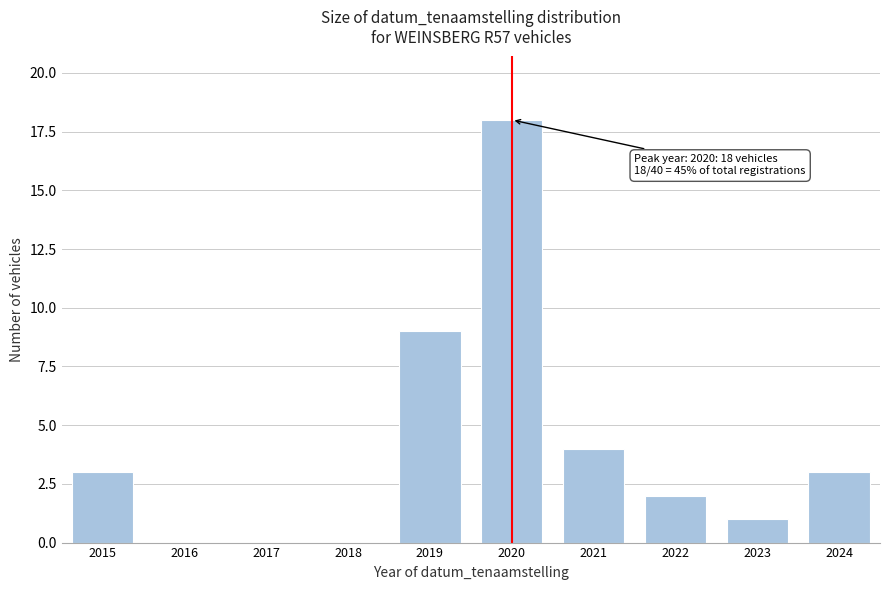

Reading left to right, transcribe all the data shown in this chart.

2015=3	2016=0	2017=0	2018=0	2019=9	2020=18	2021=4	2022=2	2023=1	2024=3